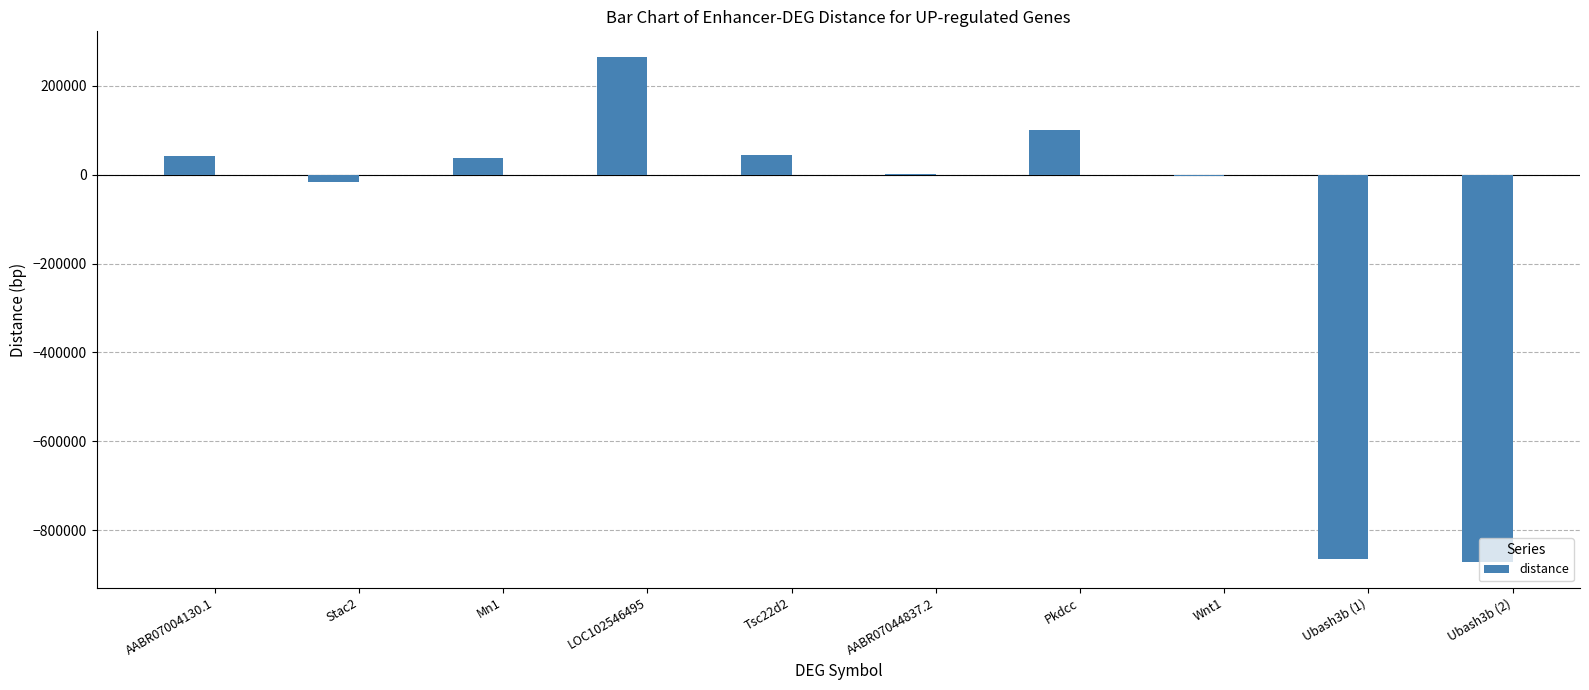

What is the sum of the values at Mn1 and Ubash3b (1)?

-826438